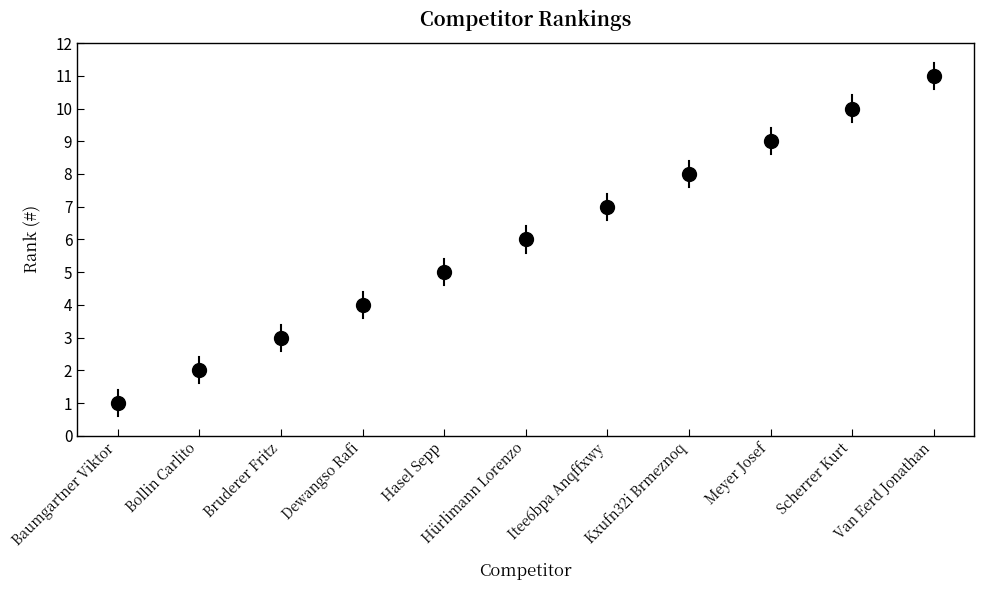

What is the greatest value displayed?

11